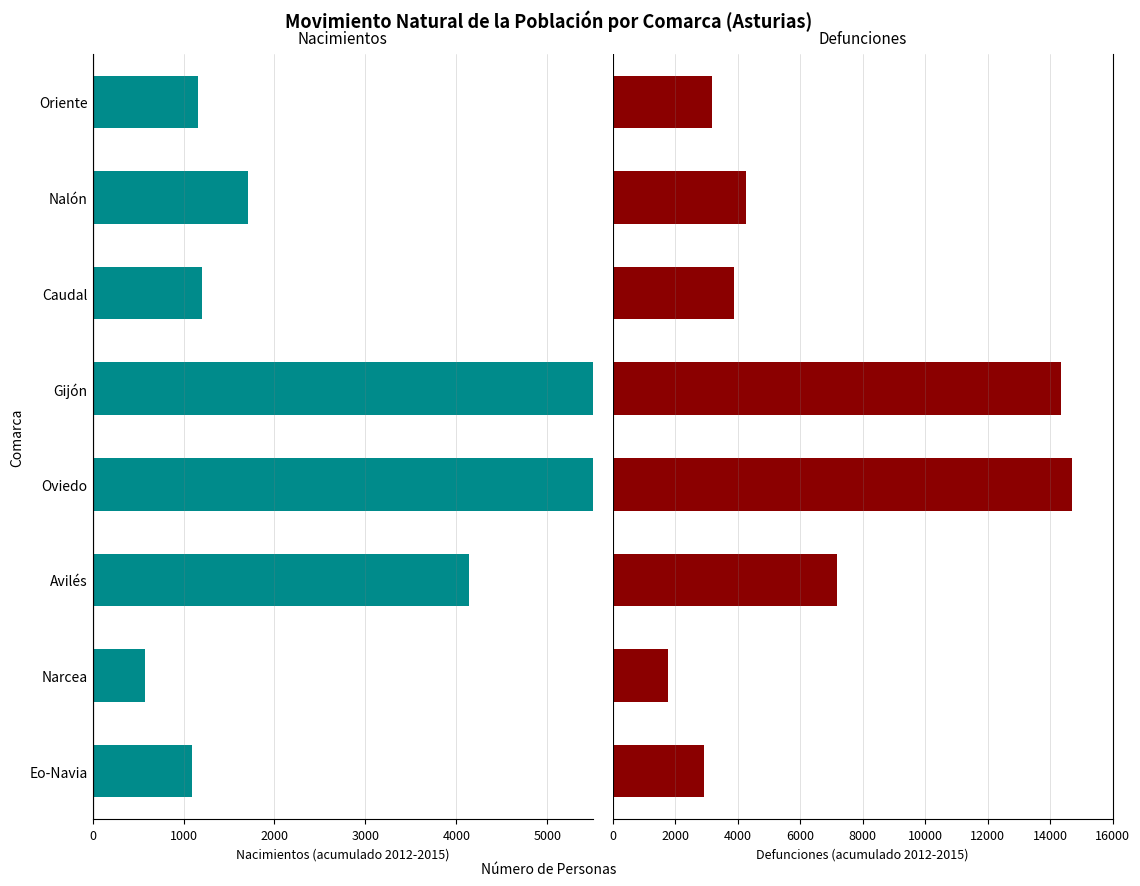

What are all the series names shown in the legend?

Nacimientos, Defunciones